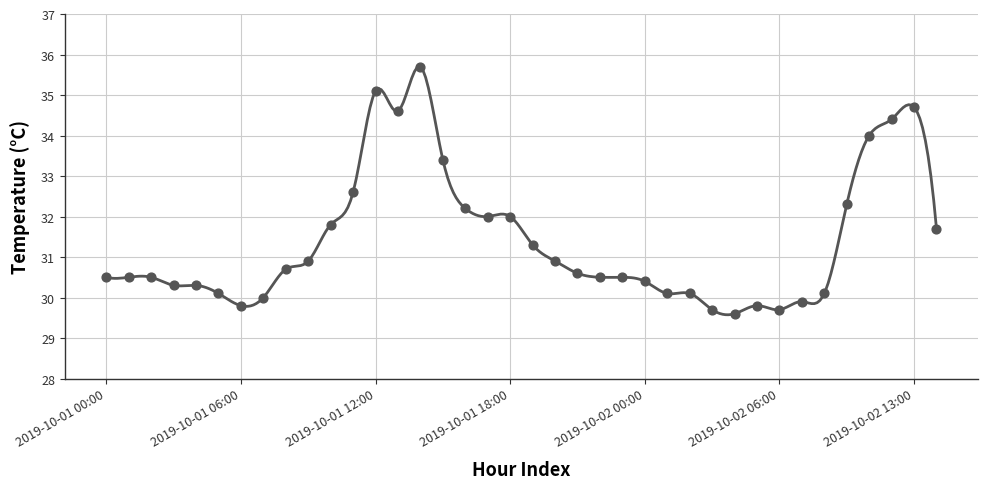

What is the ratio of the value at 2019-10-02 11:00 to the value at 2019-10-01 20:00?

1.1